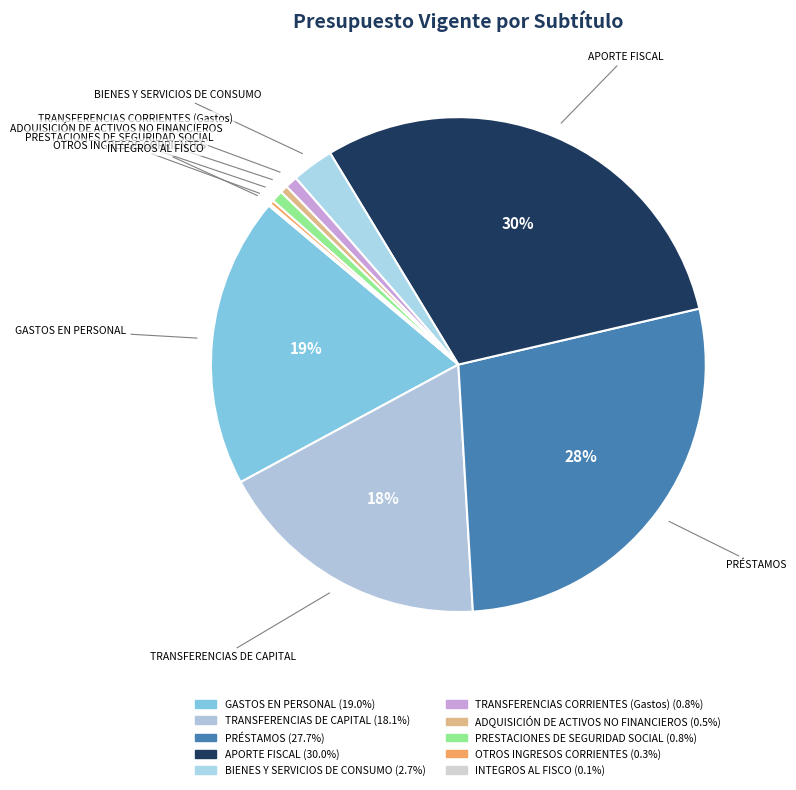

Combined, do APORTE FISCAL and GASTOS EN PERSONAL account for over 50%?

No